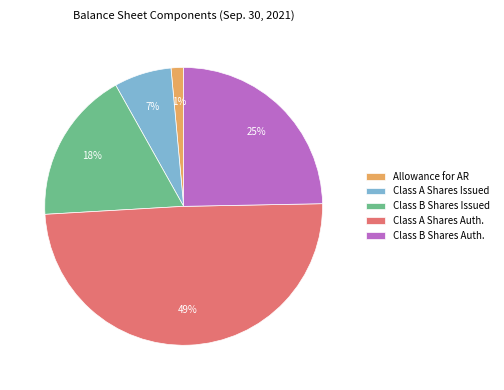

Rank the categories by value from lowest to highest.

Allowance for accounts receivable, Common stock shares issued Class A, Common stock shares issued Class B, Common stock shares authorized Class B, Common stock shares authorized Class A